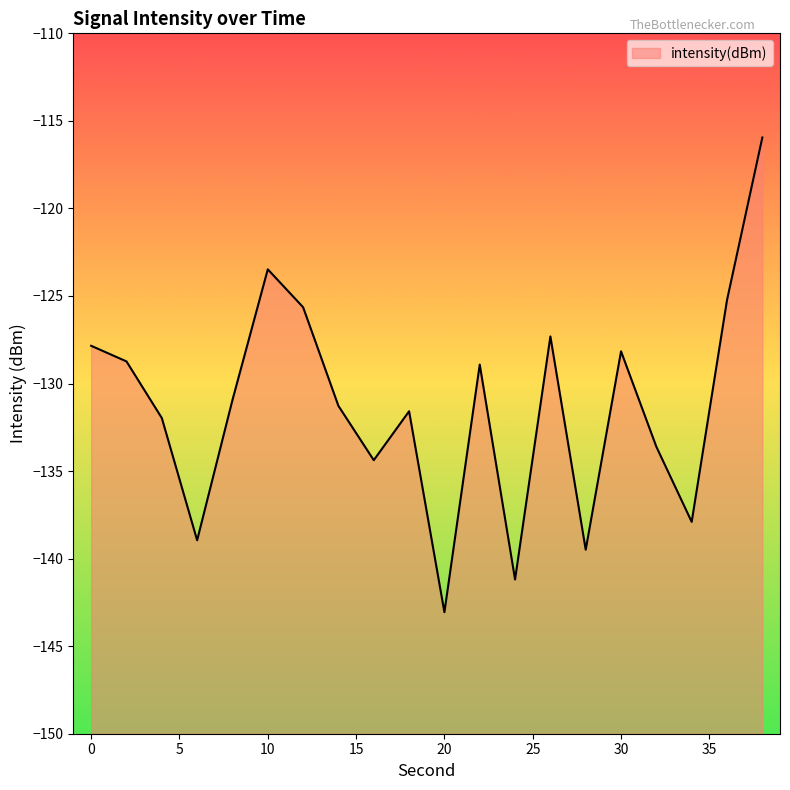

What is the value of the 9th point from the left?

-134.4